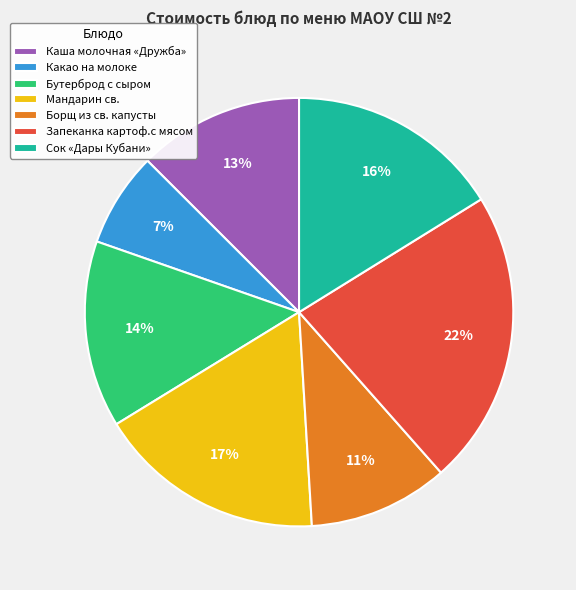

To the nearest percent, what is the average slice percentage?

14%